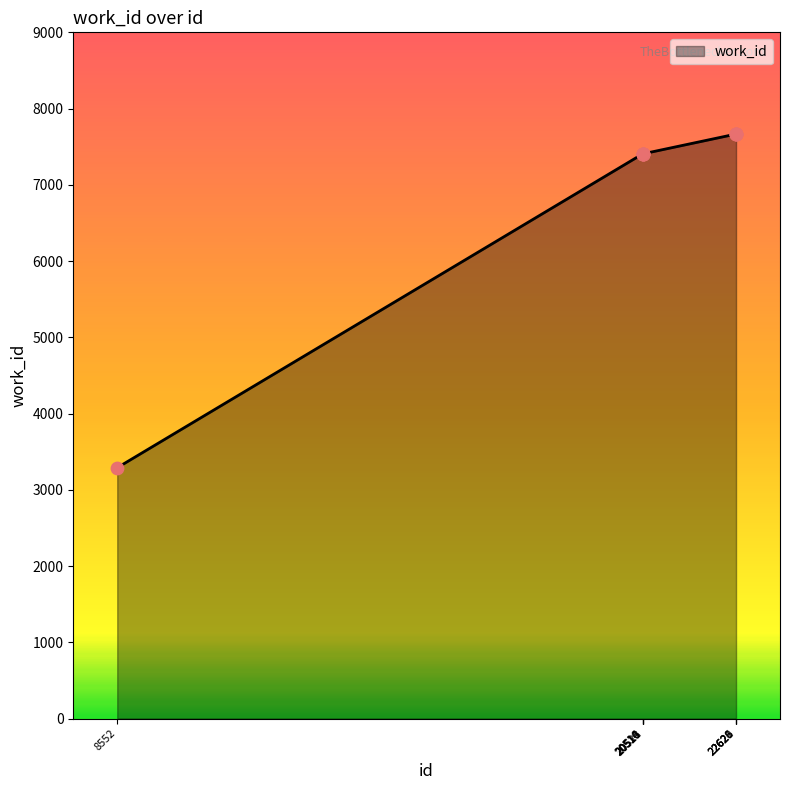

Approximately how many times larger is the value at 20518 compared to 20514?

1.0